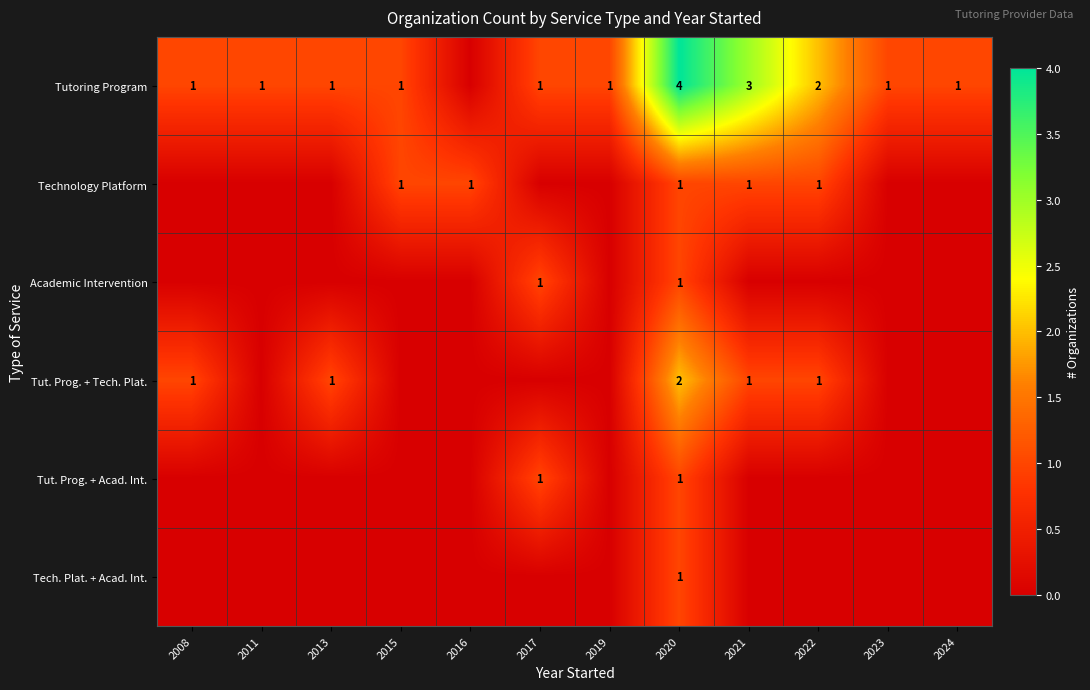

Is it true that Tutoring Program equals 1 at 2011?

True